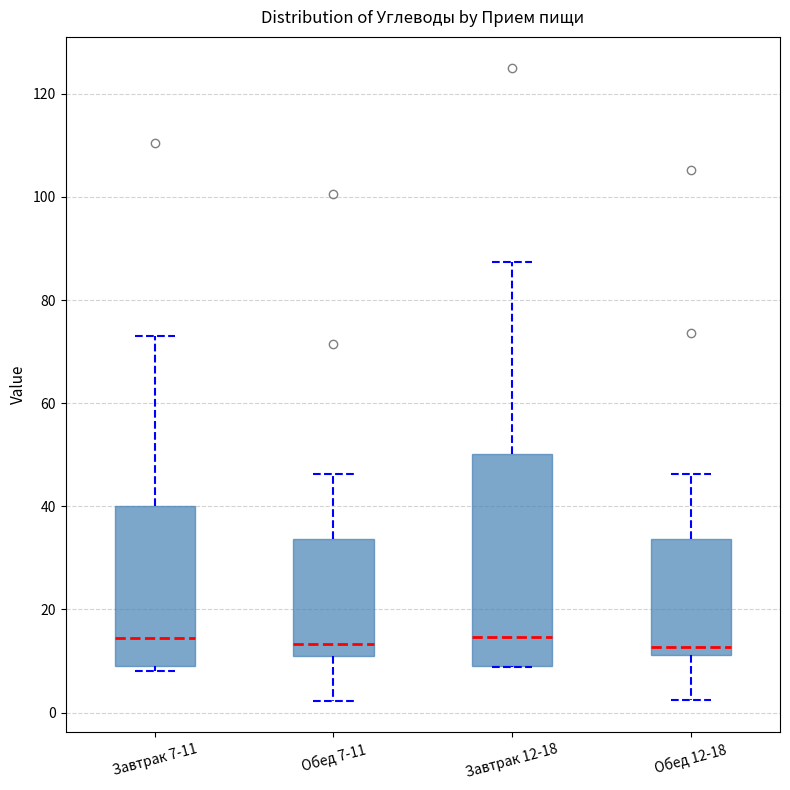

Reading left to right, transcribe this box plot: for each box, give where its median line is, the range the box spans, and where its two whiskers end, as read against the y-axis. The values are not printed on the chart, so give them approximately, as read against the axis.

Завтрак 7-11: median 14, box 10 to 40, whiskers 8 to 74
Обед 7-11: median 14, box 10 to 34, whiskers 2 to 46
Завтрак 12-18: median 14, box 10 to 50, whiskers 8 to 88
Обед 12-18: median 12 (just above the box's lower edge), box 12 to 34, whiskers 2 to 46